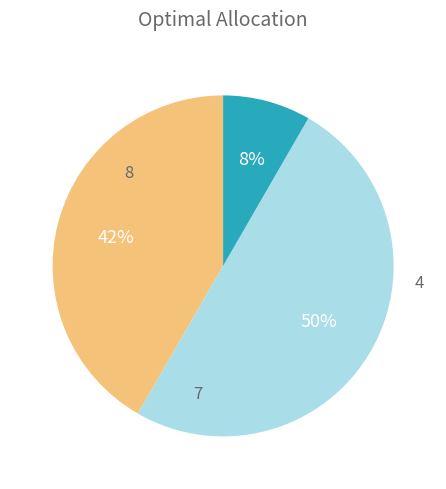

To the nearest percent, what is the difference between the largest and smallest slice percentages?

42%